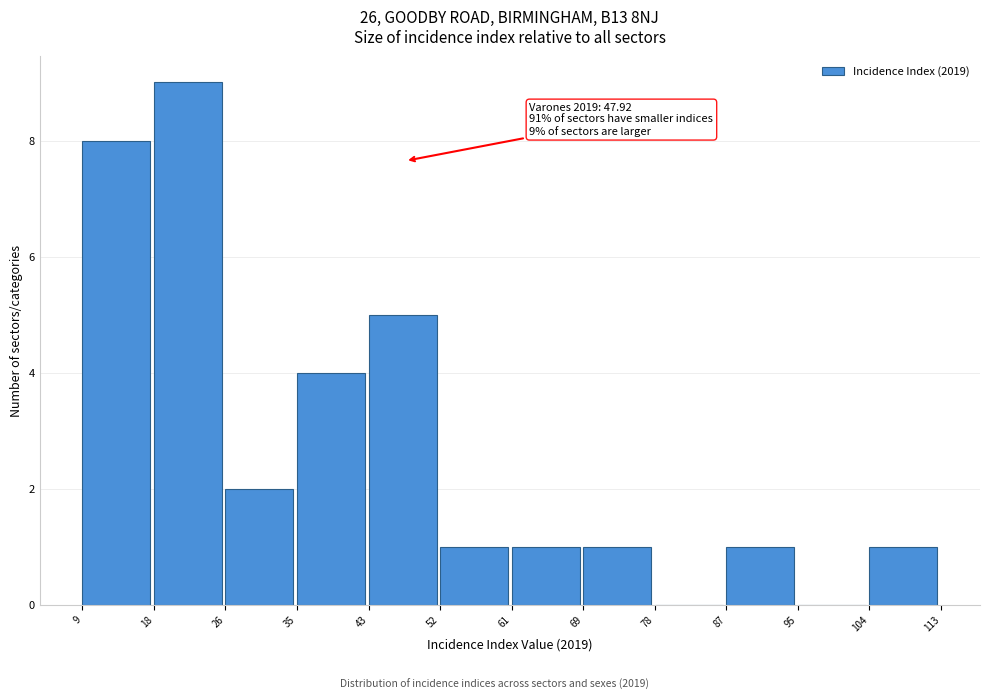

Which range on the x-axis has the tallest bar?

18 to 26